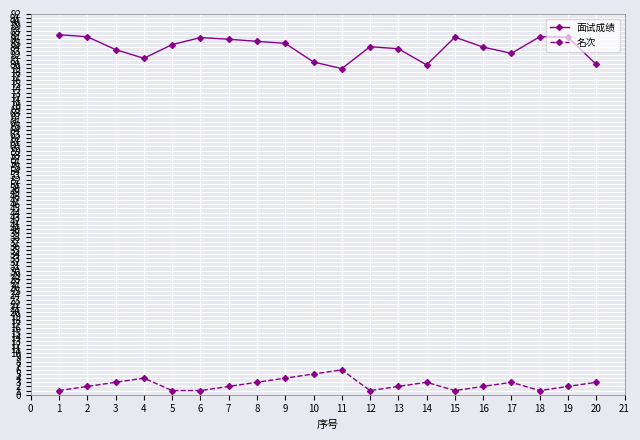

How many lines are shown in the chart?

2